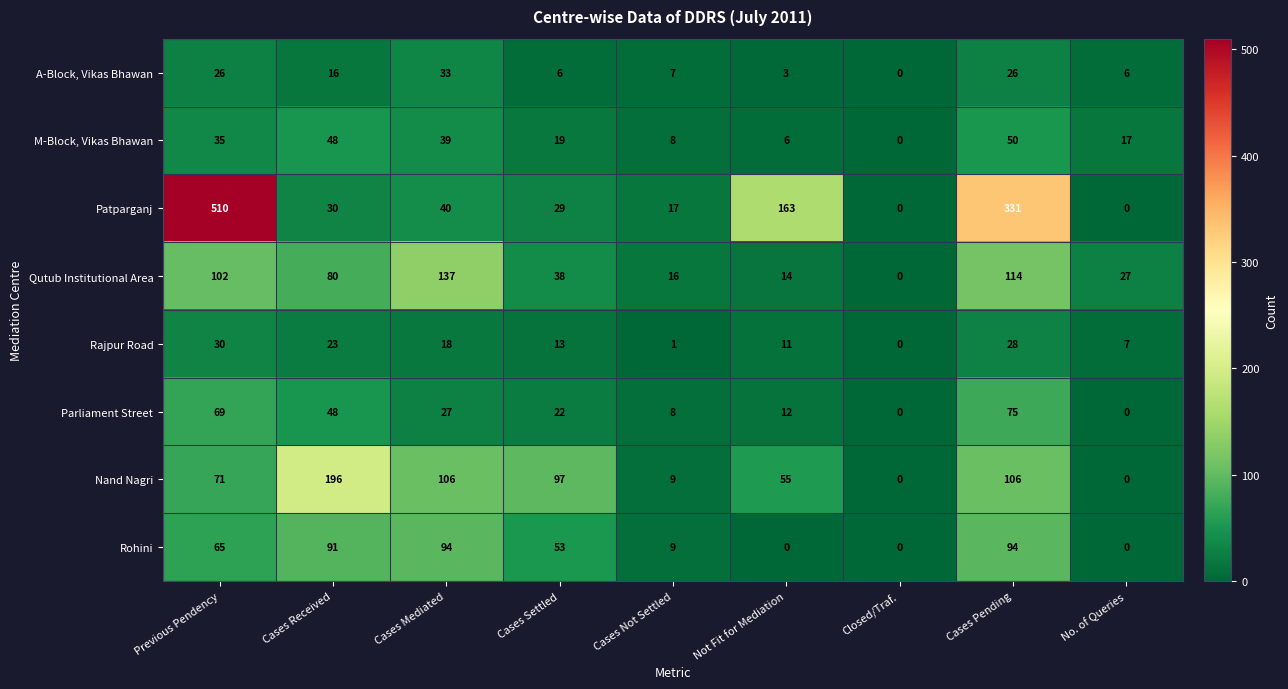

At which label is Rajpur Road closest to 15?

Cases Settled